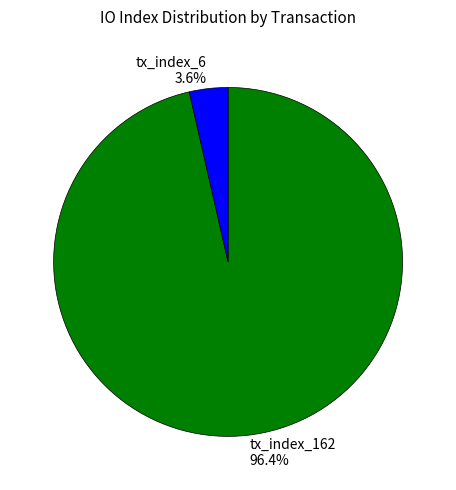

Is there a majority slice in this chart?

Yes